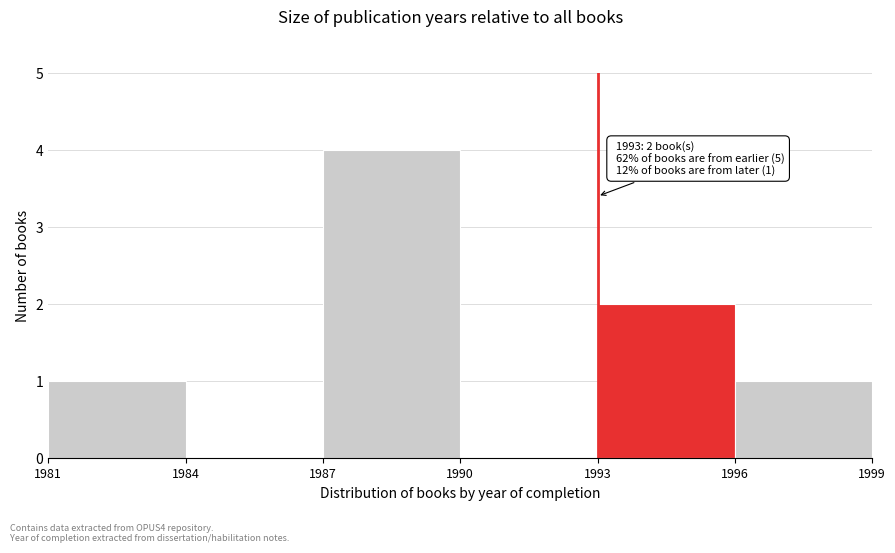

Which range on the x-axis has the tallest bar?

1987 to 1990